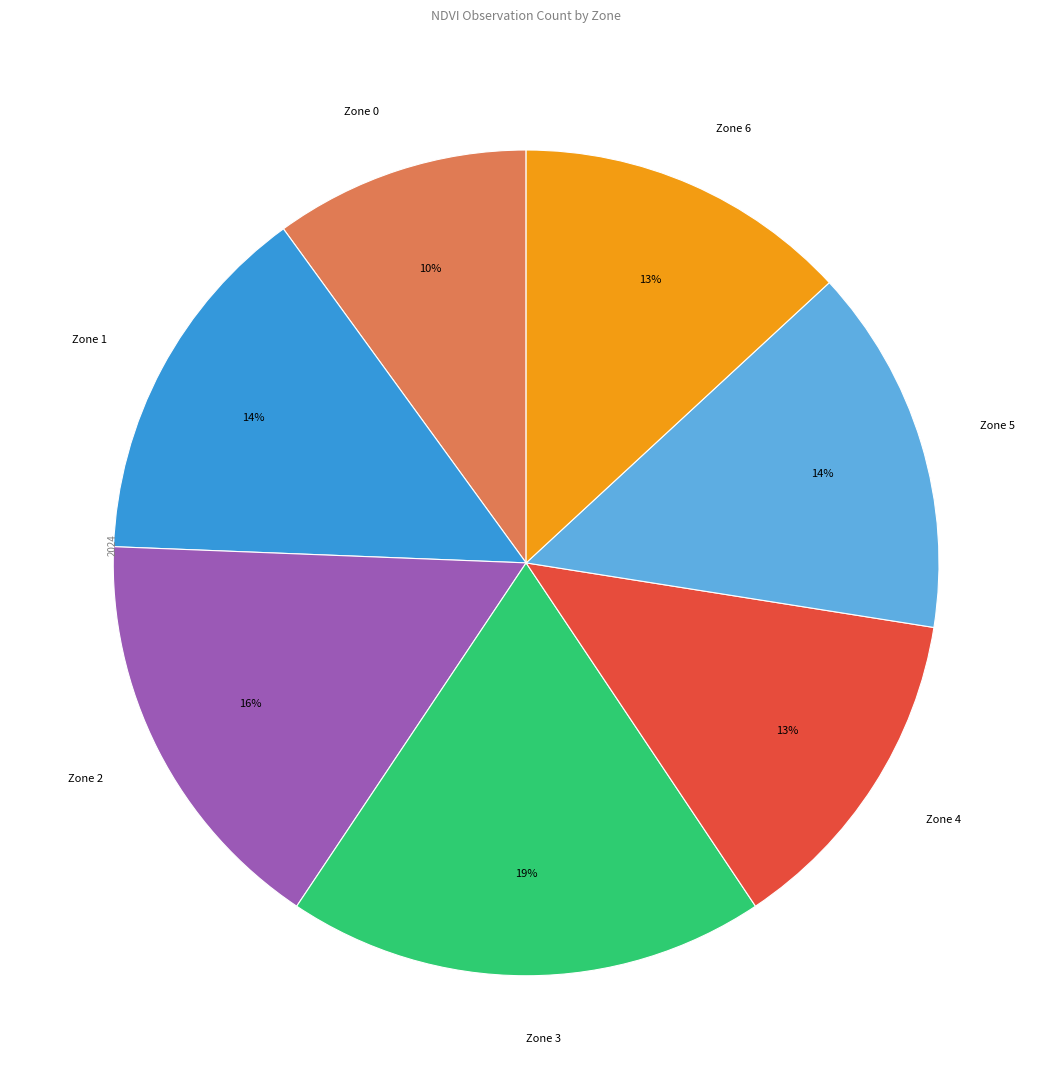

How many segments does this pie chart have?

7